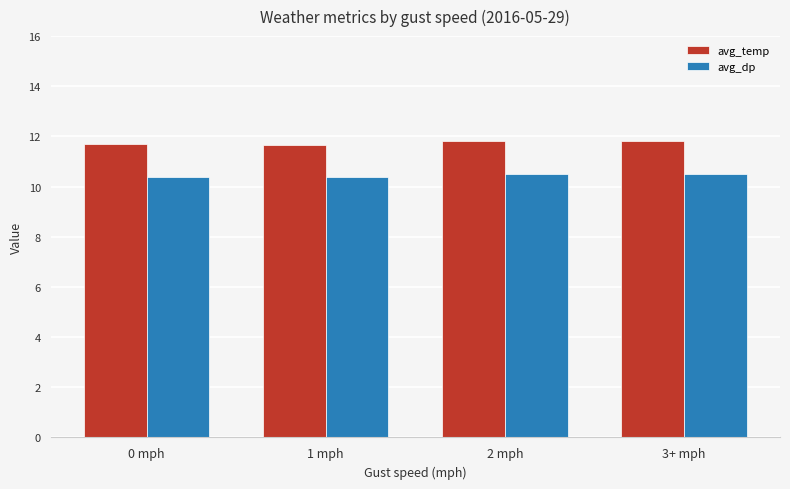

Is it true that avg_dp equals 18.6 at 0 mph?

False